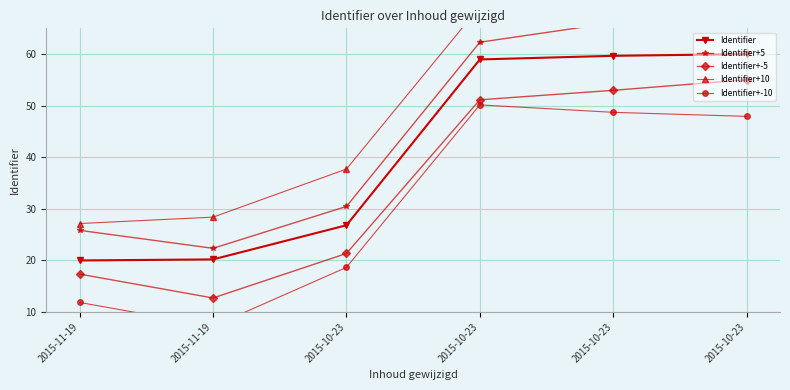

Is it true that Identifier+5 equals 22.4 at 2015-11-19?

True